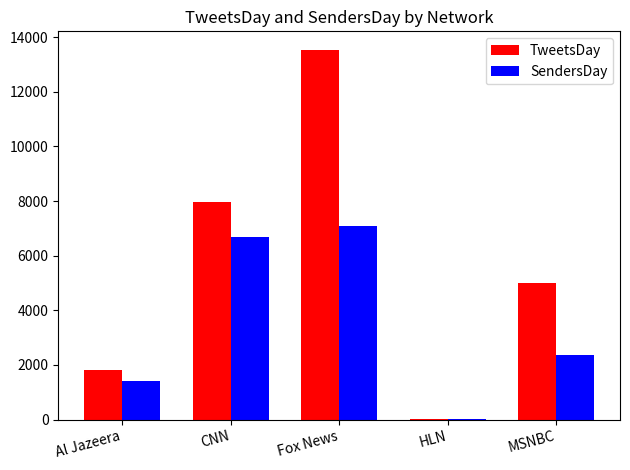

What is the greatest value displayed?

13533